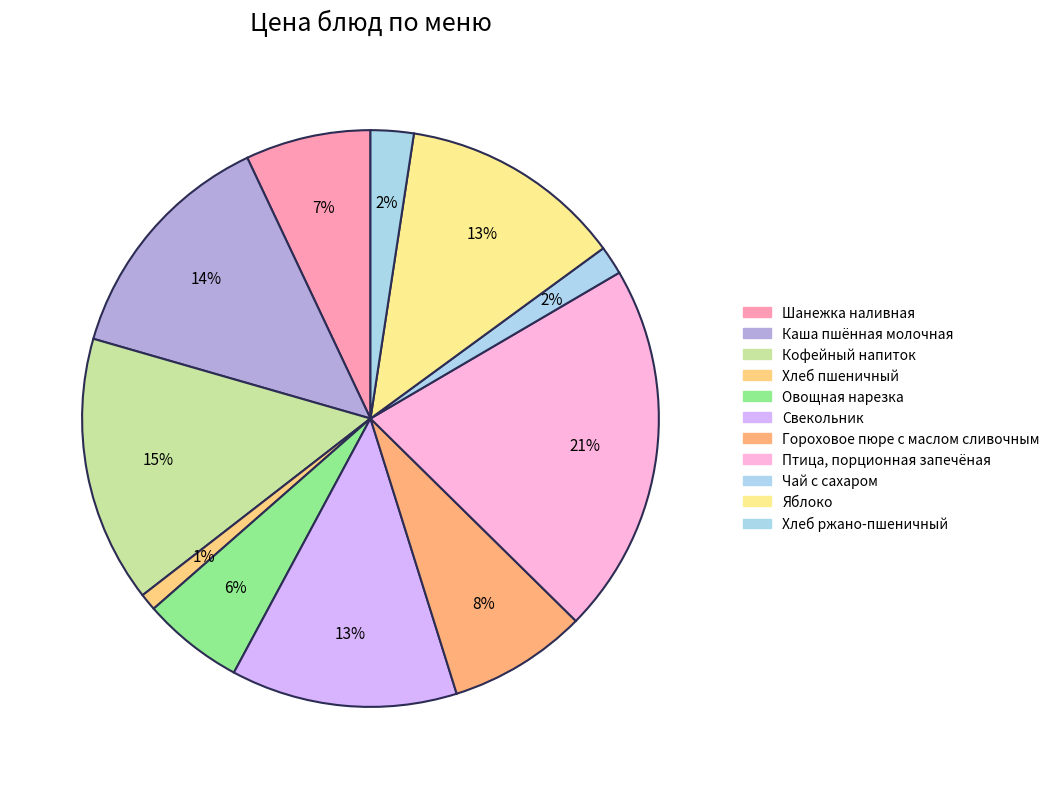

To the nearest percent, what is the average slice percentage?

9%